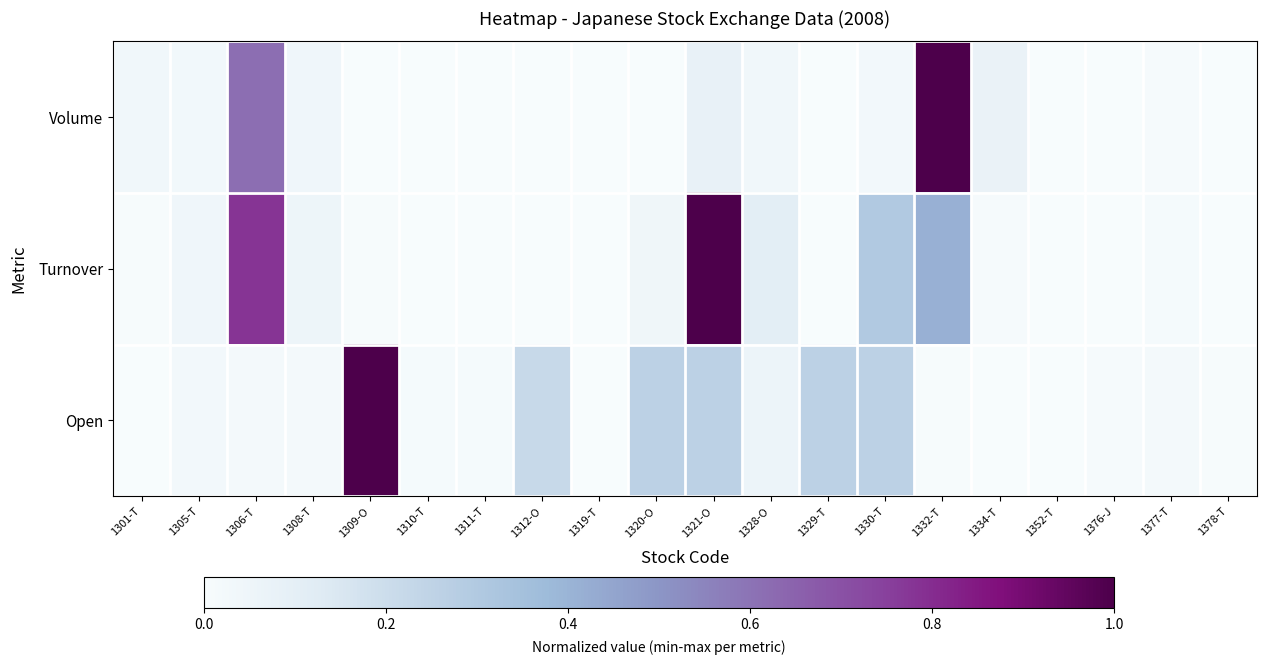

At 1308-T, list the series in order from smallest to largest.

Open, Volume, Turnover